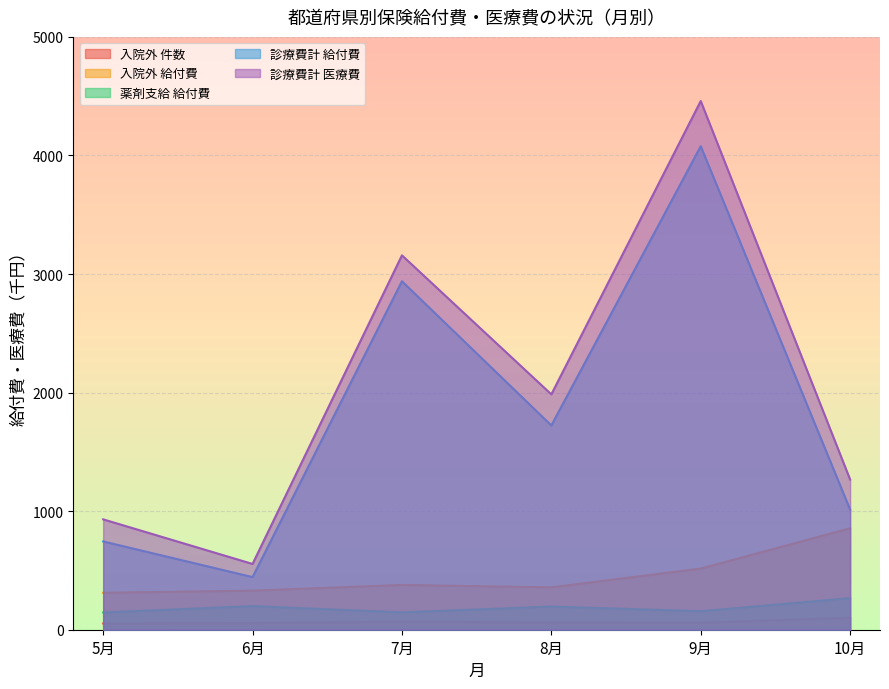

Does the chart display data point markers on the line(s)?

No